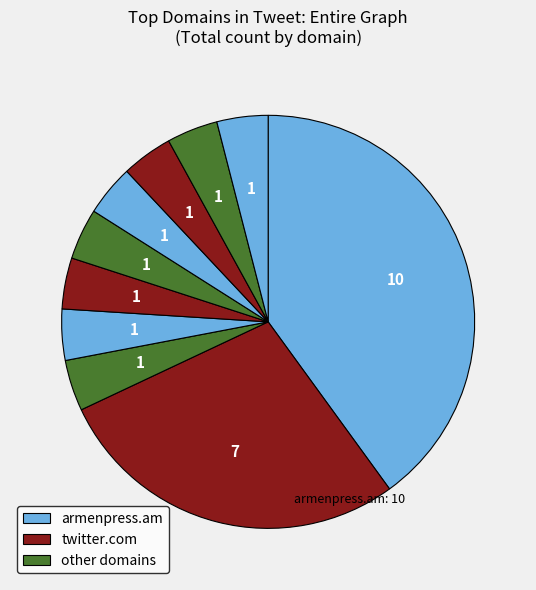

To the nearest percent, what is the average slice percentage?

10%